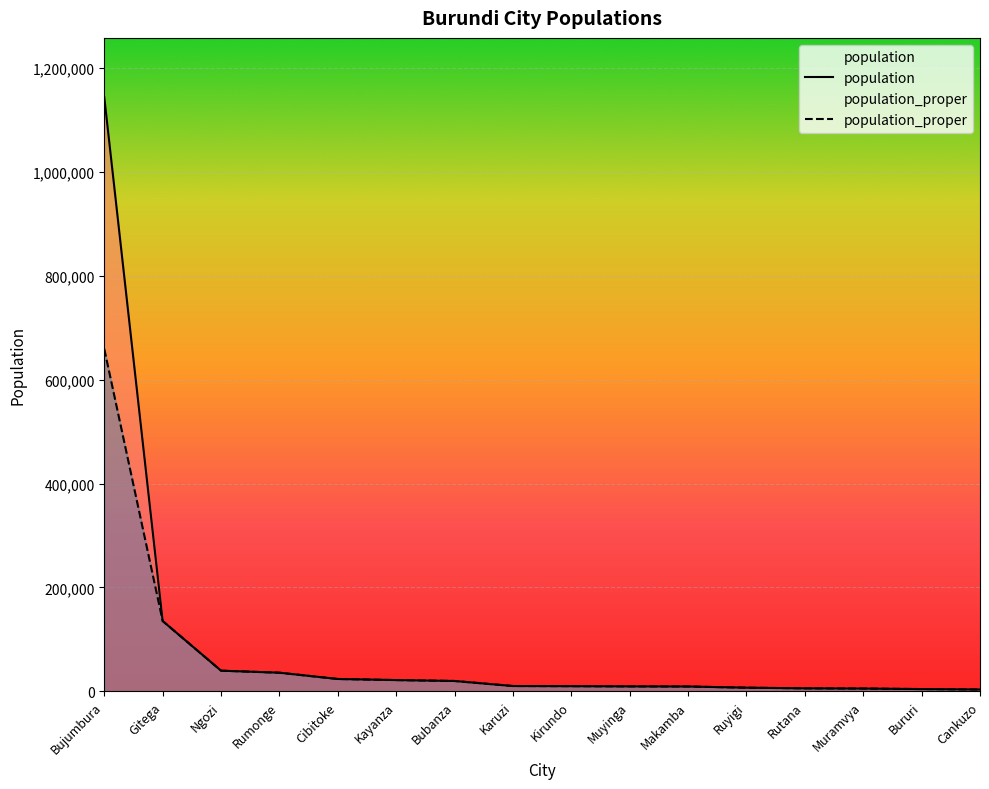

How many values in the population series are below 10317?

8